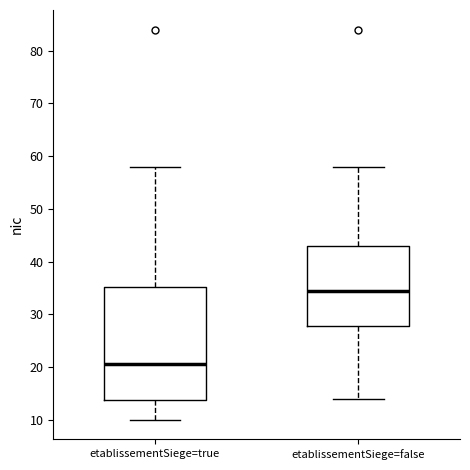

Where is the lower edge of the box for etablissementSiege=true on the y-axis? The values are not printed on the chart, so give them approximately, as read against the axis.

14